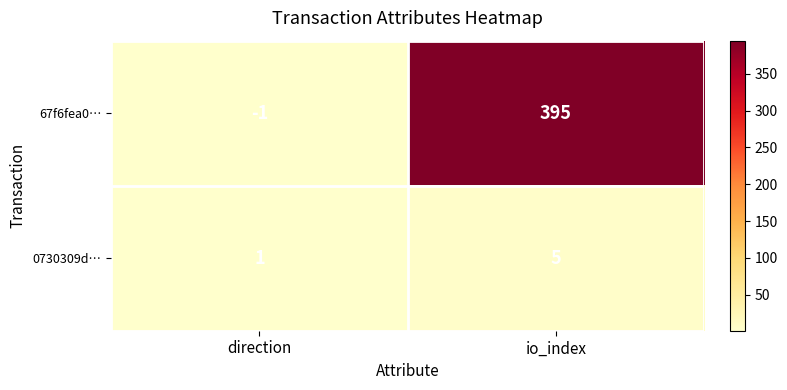

Which series has the largest total across all categories?

67f6fea0…